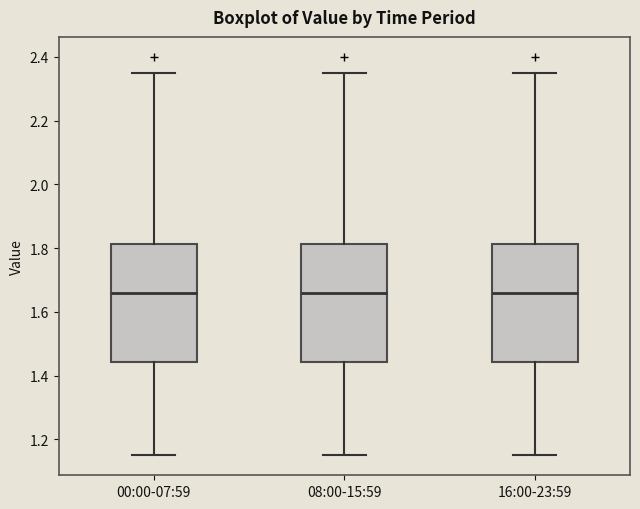

Reading left to right, transcribe this box plot: for each box, give where its median line is, the range the box spans, and where its two whiskers end, as read against the y-axis. The values are not printed on the chart, so give them approximately, as read against the axis.

00:00-07:59: median 1.66, box 1.44 to 1.82, whiskers 1.16 to 2.36
08:00-15:59: median 1.66, box 1.44 to 1.82, whiskers 1.16 to 2.36
16:00-23:59: median 1.66, box 1.44 to 1.82, whiskers 1.16 to 2.36